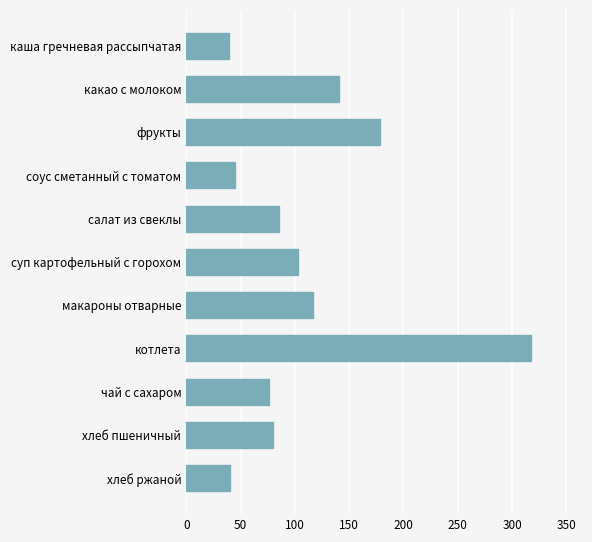

How many bars are there in total?

11